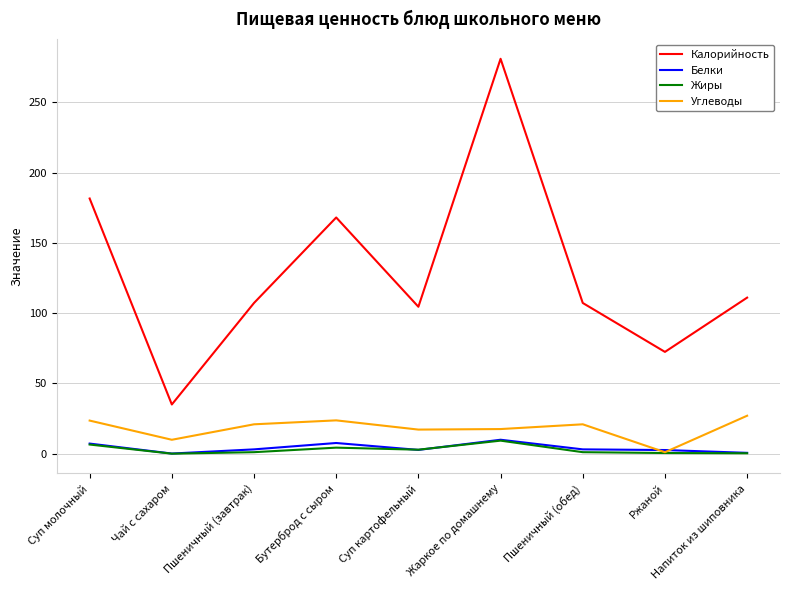

True or false: Белки has more than 1 interior local peaks.

True